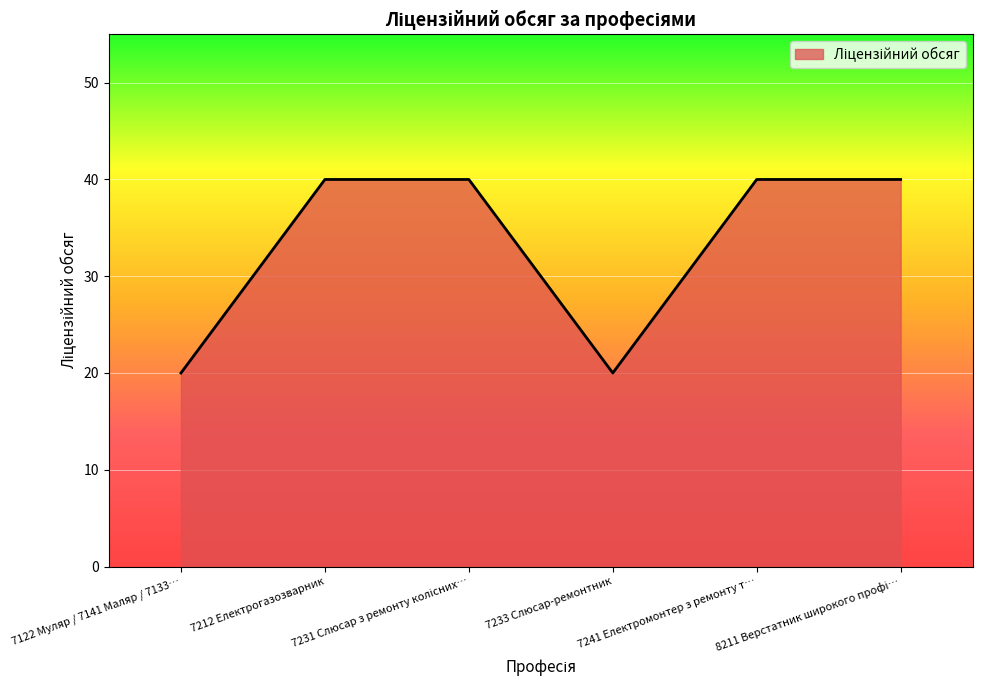

What is the minimum value shown in the chart?

20